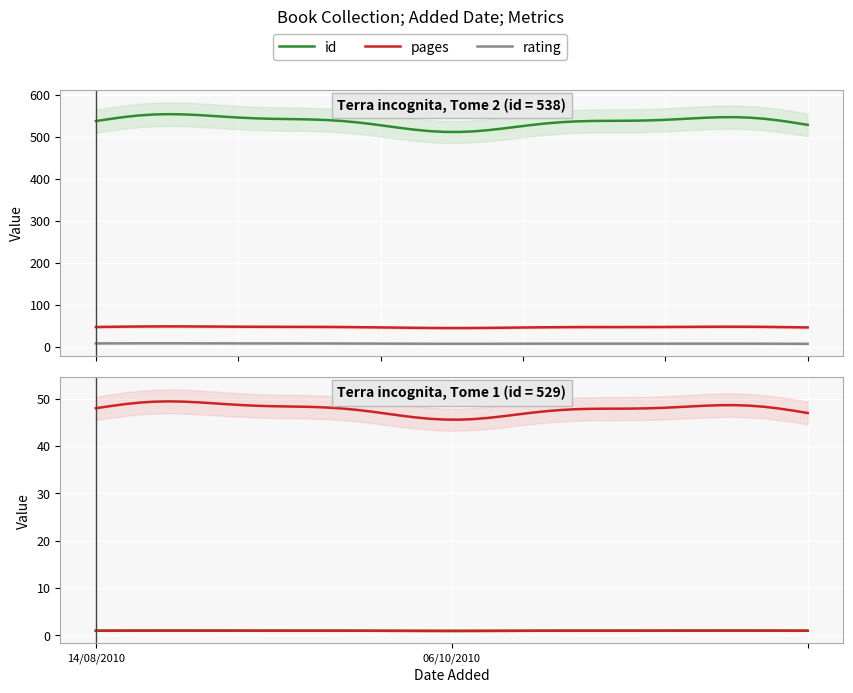

Is the value of rating at 14/08/2010 greater than the value of id at 14/08/2010?

No